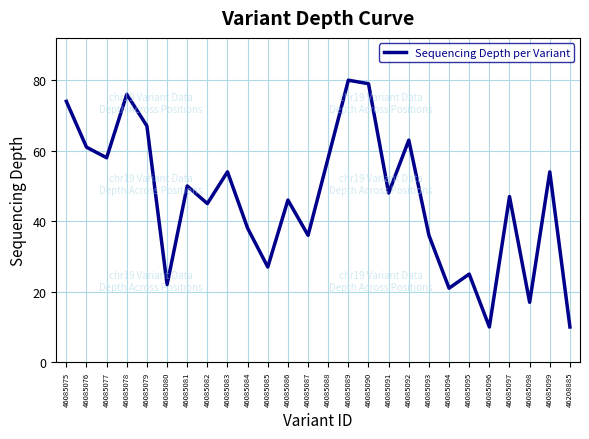

What is the sum of all values?

1202